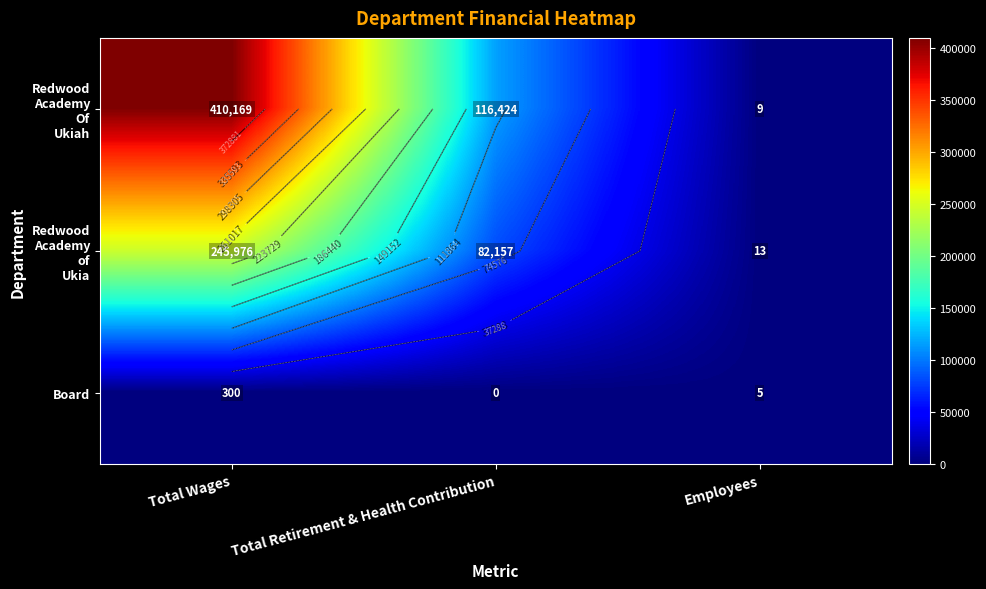

Which category has the lowest value across all series?

Total Retirement & Health Contribution